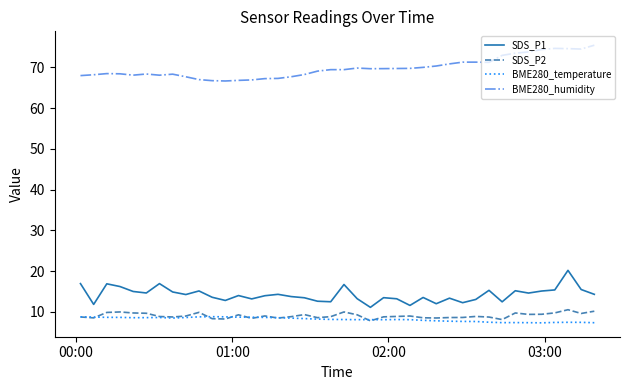

True or false: SDS_P1 and BME280_humidity intersect in this chart.

False